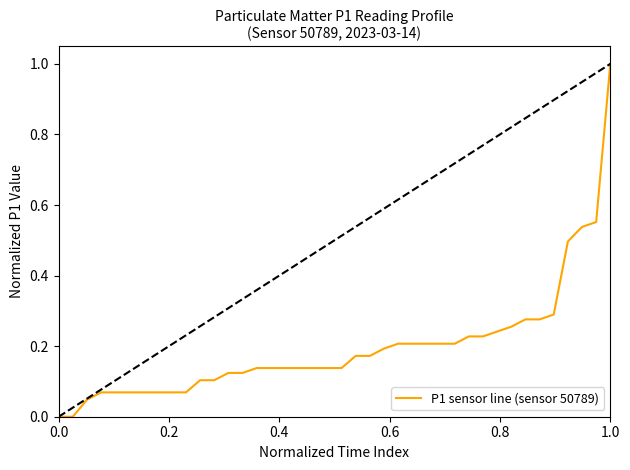

What is the difference between the maximum and minimum values?

1.0